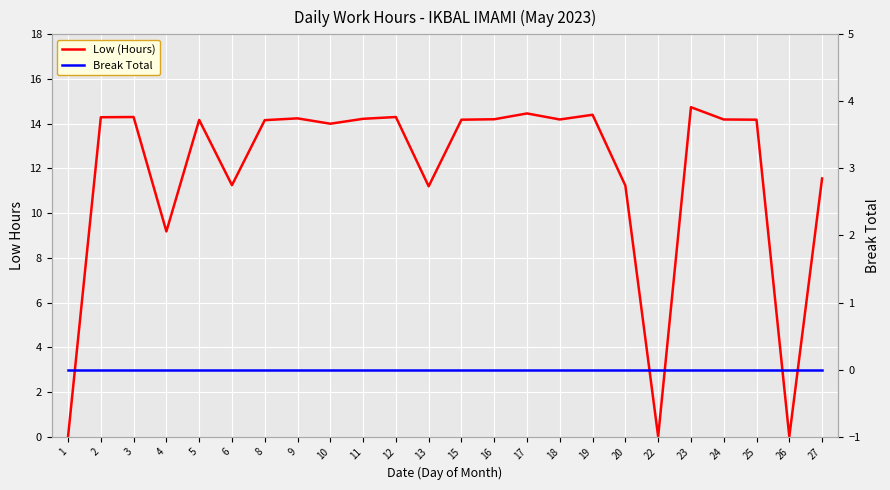

How many lines are shown in the chart?

2